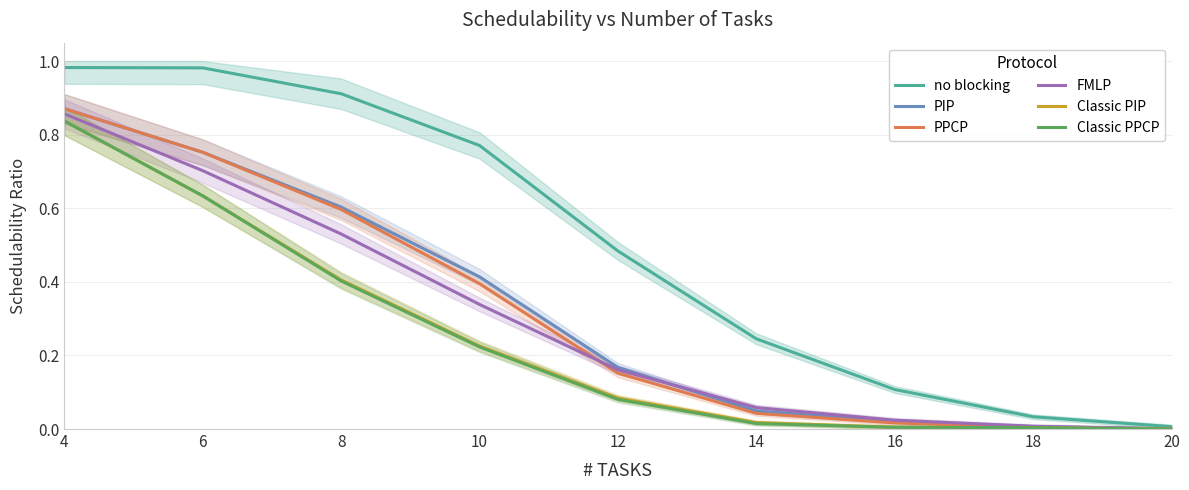

Reading left to right, extract all data points from this chart.

no blocking: 1.0	1.0	0.9	0.8	0.5	0.2	0.1	0.0	0.0
PIP: 0.9	0.8	0.6	0.4	0.2	0.0	0.0	0.0	0.0
PPCP: 0.9	0.8	0.6	0.4	0.2	0.0	0.0	0.0	0.0
FMLP: 0.9	0.7	0.5	0.3	0.2	0.1	0.0	0.0	0.0
Classic PIP: 0.8	0.6	0.4	0.2	0.1	0.0	0.0	0.0	0.0
Classic PPCP: 0.8	0.6	0.4	0.2	0.1	0.0	0.0	0.0	0.0